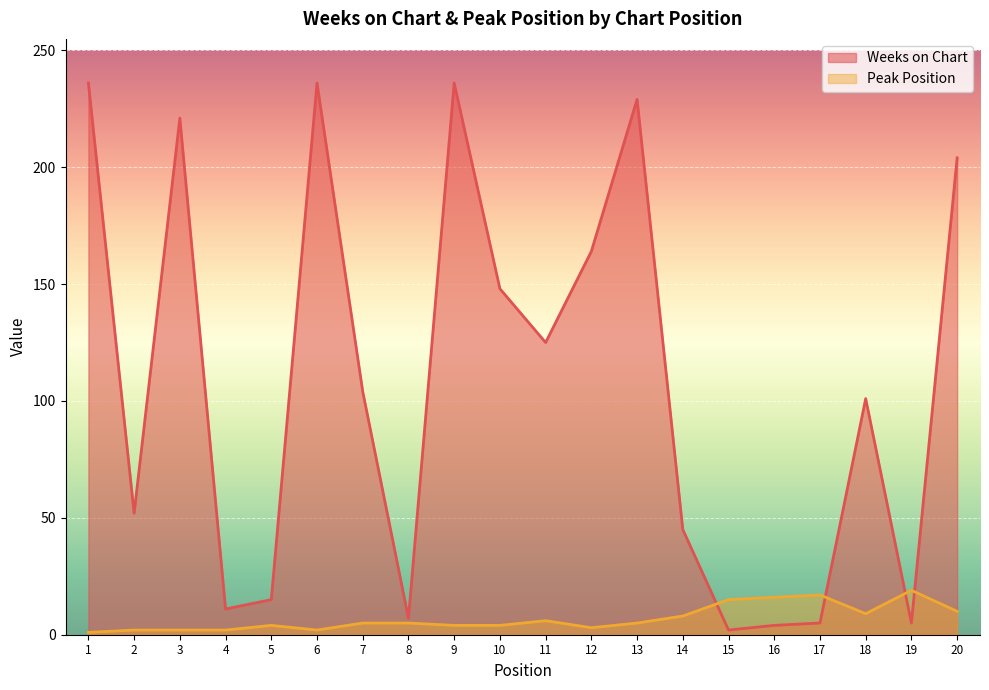

Which category has the highest value across all series?

1